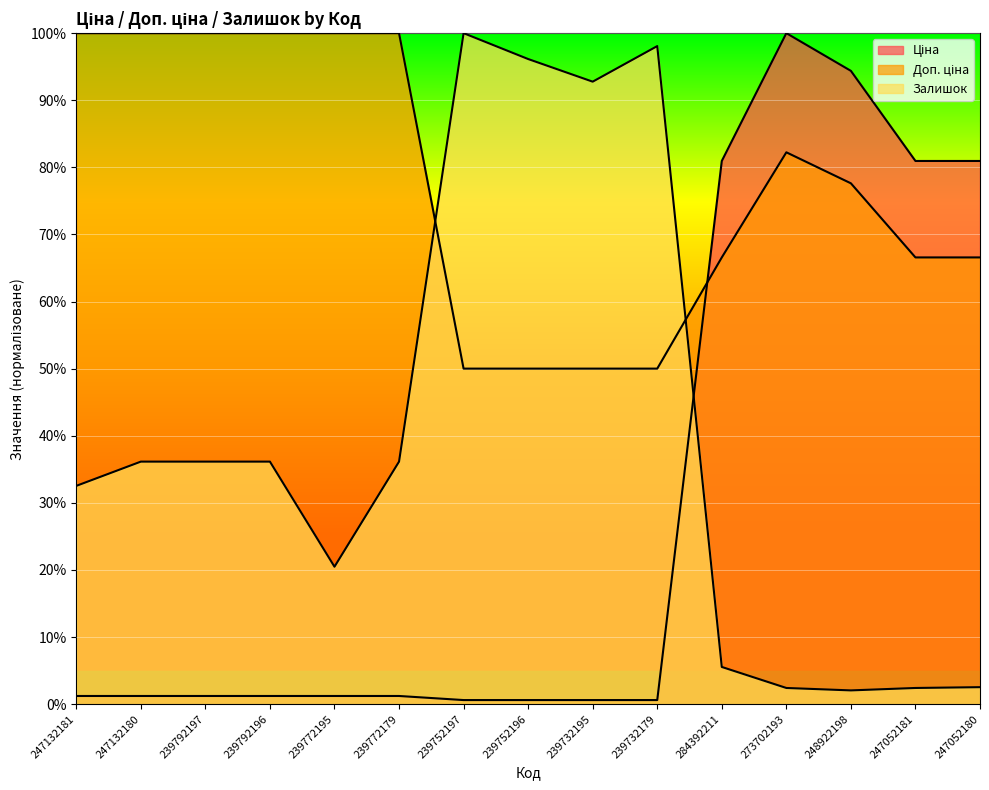

What is the sum of the Ціна values at 247132180 and 239772195?

2.4